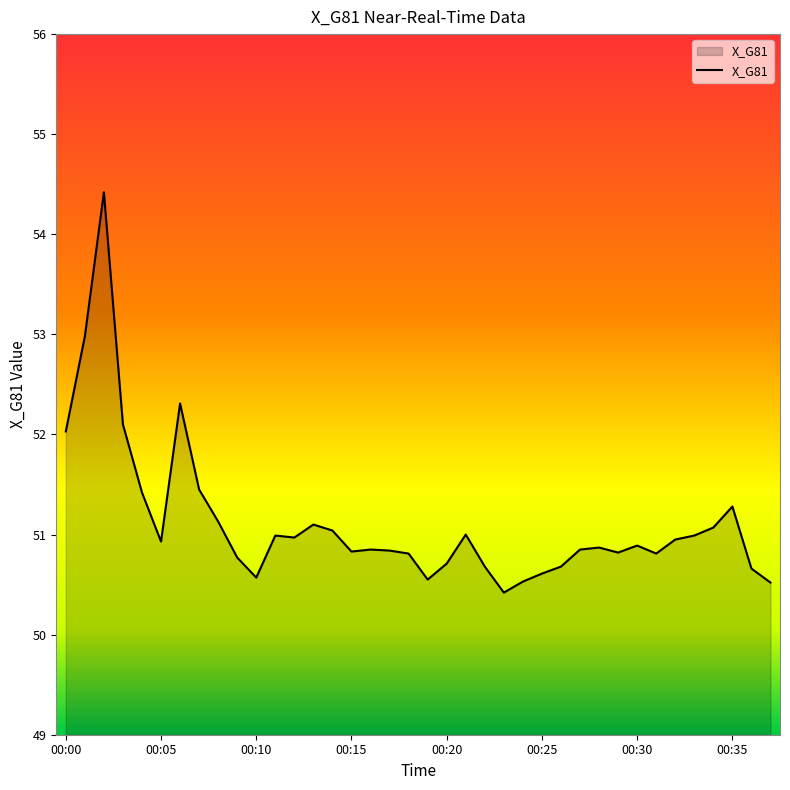

What is the difference between the maximum and minimum values?

4.0